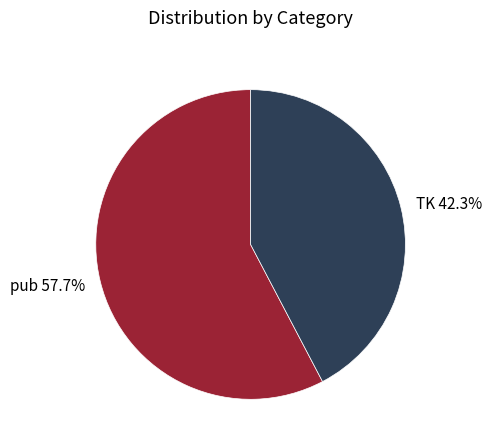

To the nearest percent, what is the difference between the TK and pub slice percentages?

15%